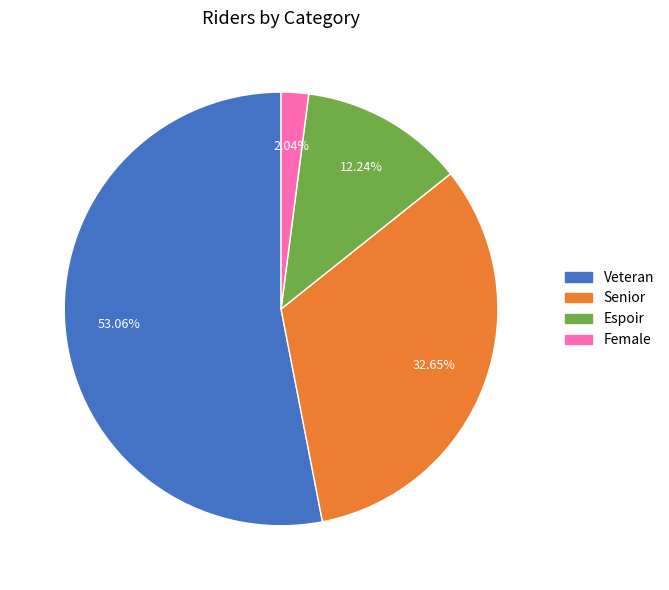

What percentage is the Senior slice, to the nearest percent?

33%